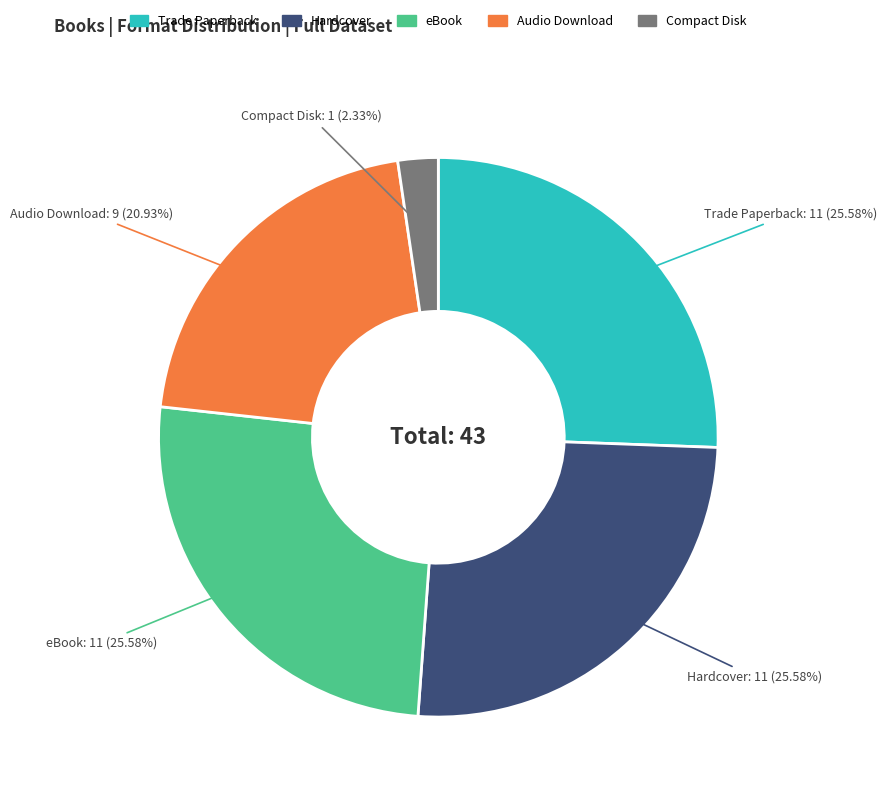

Is there a majority slice in this chart?

No